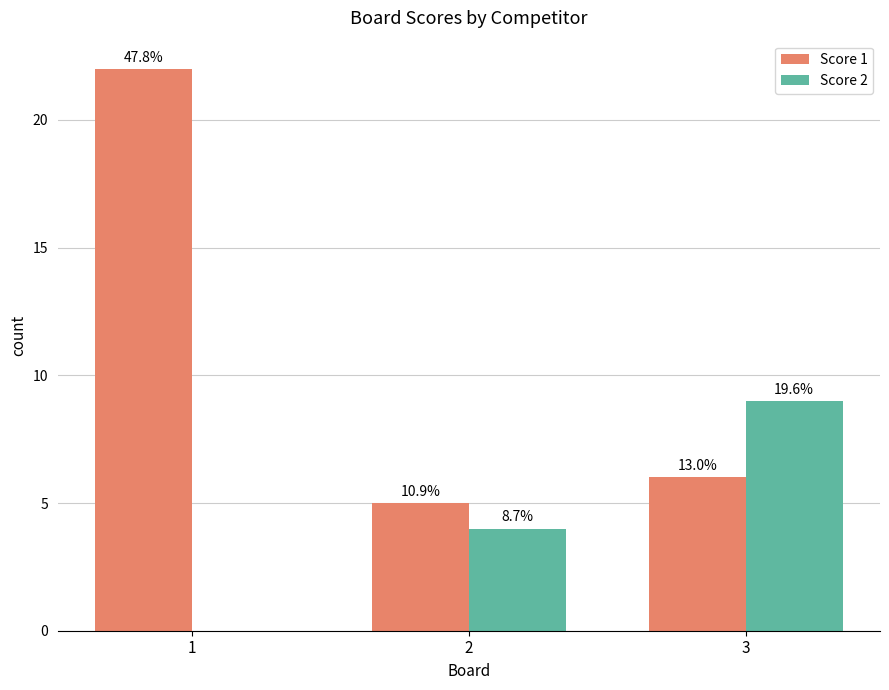

List the series in order of their peak value, lowest first.

Score 2, Score 1